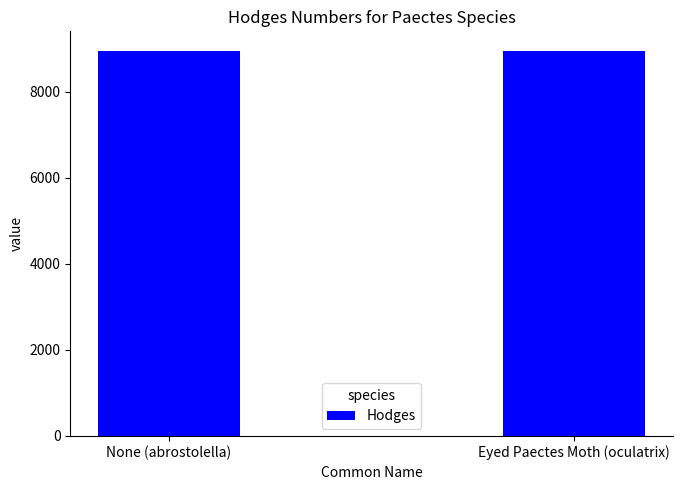

What is the approximate value at None (abrostolella)?

8959.1